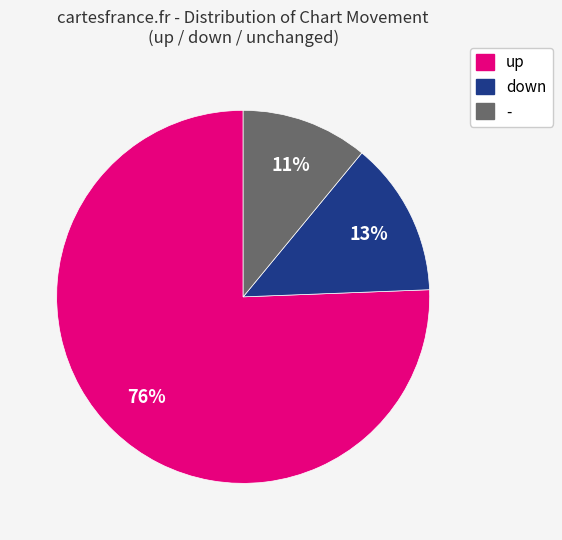

Is up the majority of the pie?

Yes